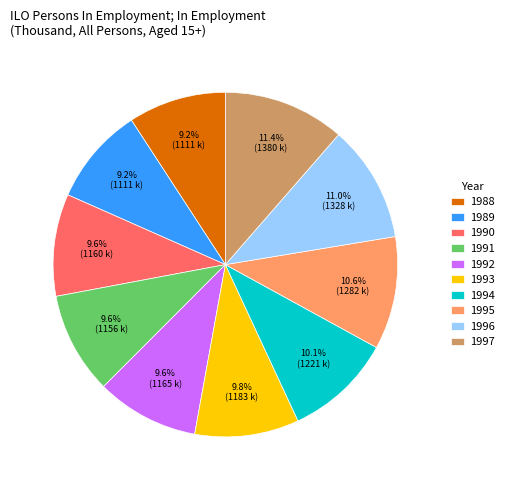

Between 1991 and 1996, which is larger?

1996